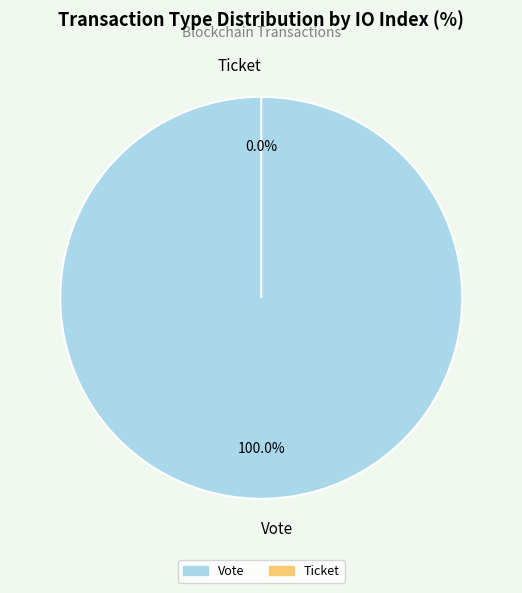

To the nearest percent, what is the average slice percentage?

50%